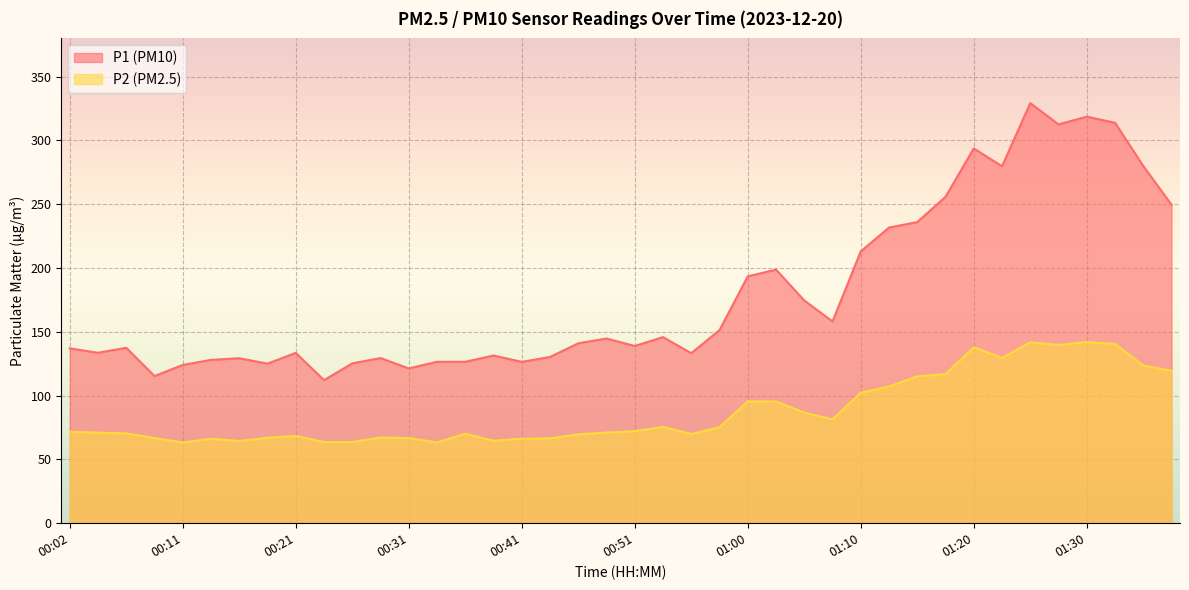

Where does the P1 series first go above 141?

00:48